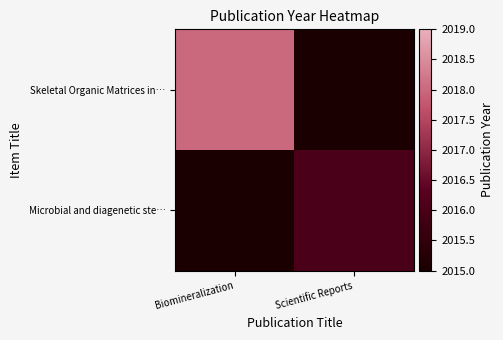

At which category is the sum across all series the highest?

Biomineralization